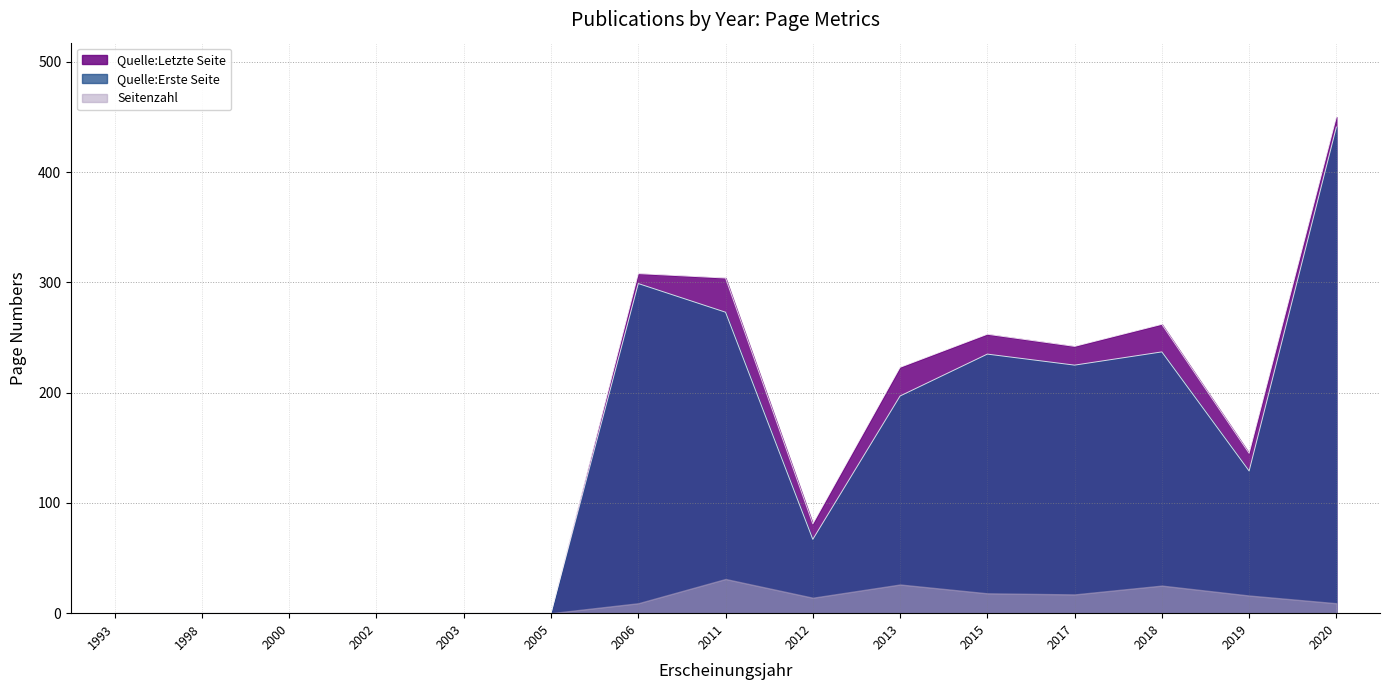

What is the sum of all Quelle:Erste Seite values?

2103